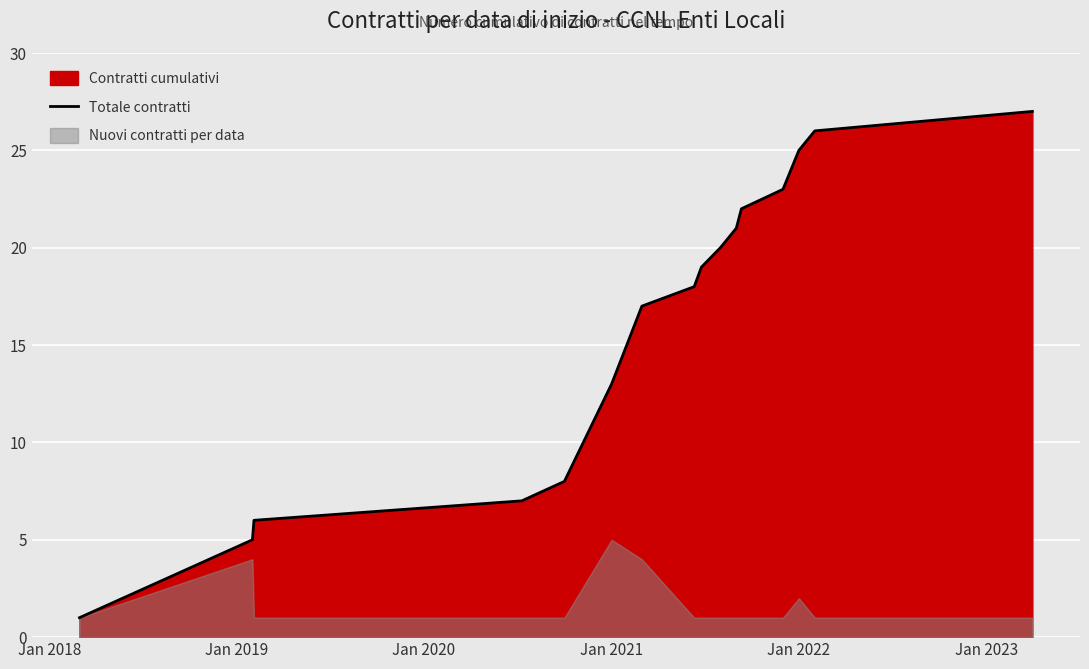

What is the maximum value shown in the chart?

27